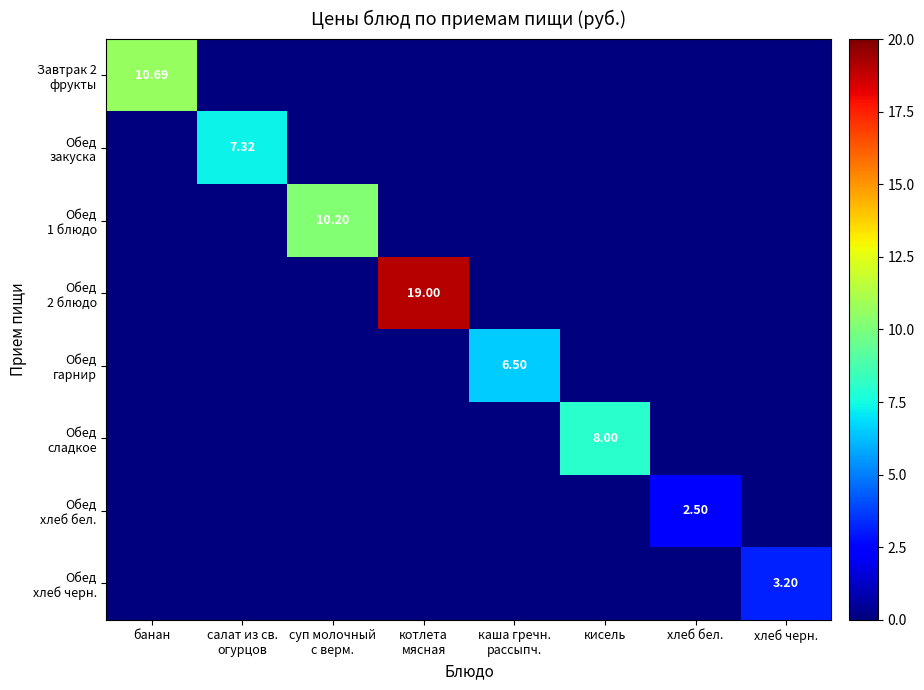

Rank the series at каша гречн. рассыпч. from highest to lowest value.

Обед гарнир, Завтрак 2 фрукты, Обед закуска, Обед 1 блюдо, Обед 2 блюдо, Обед сладкое, Обед хлеб бел., Обед хлеб черн.